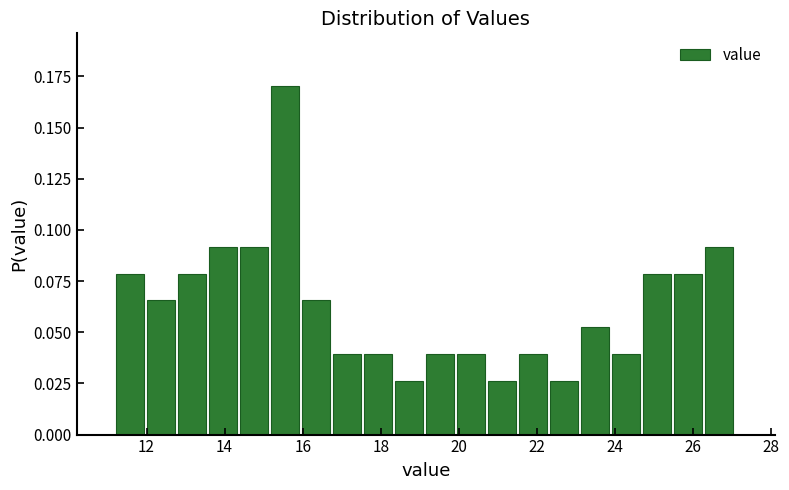

Around what value on the x-axis is the tallest bar? Give the approximate position of its centre, as read against the axis.

15.6